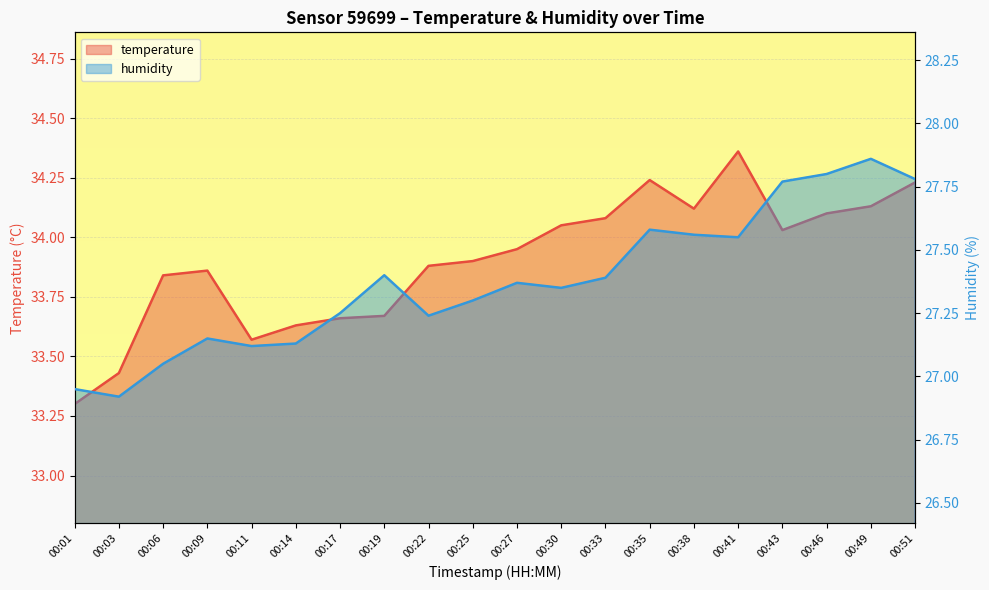

What is the value of the temperature point at the 20th from the left?

34.2